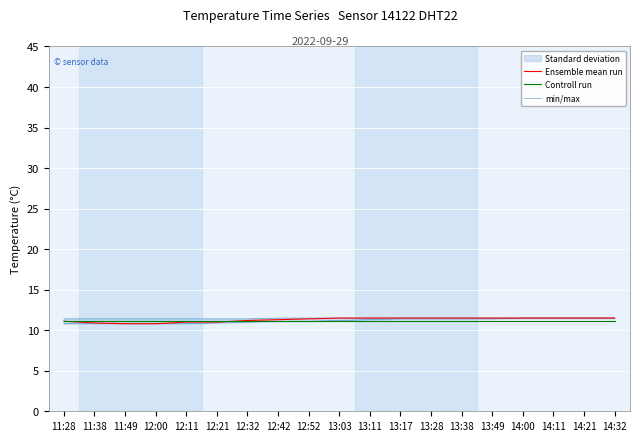

True or false: min/max and Controll run cross at least once.

False